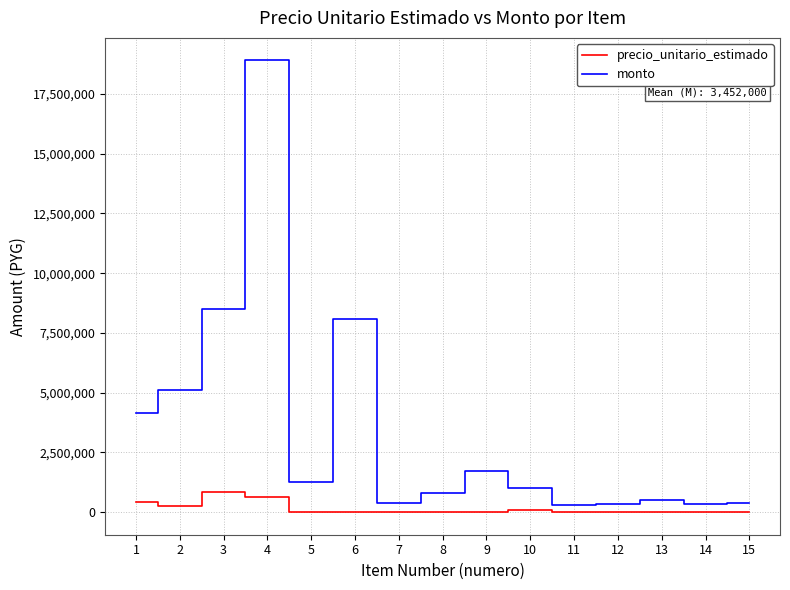

The value of monto at 8 is 800000. True or false?

True